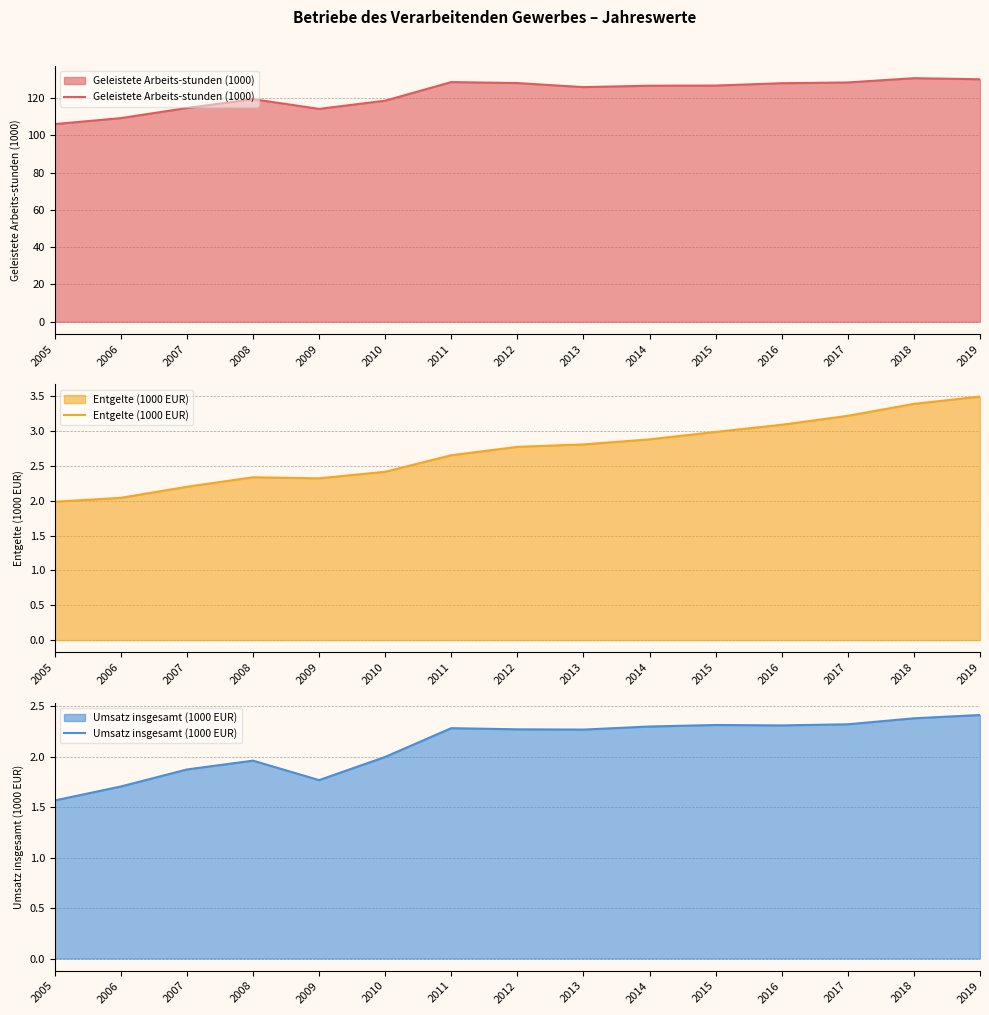

What is the difference between the highest and lowest values at 2016?

125.8